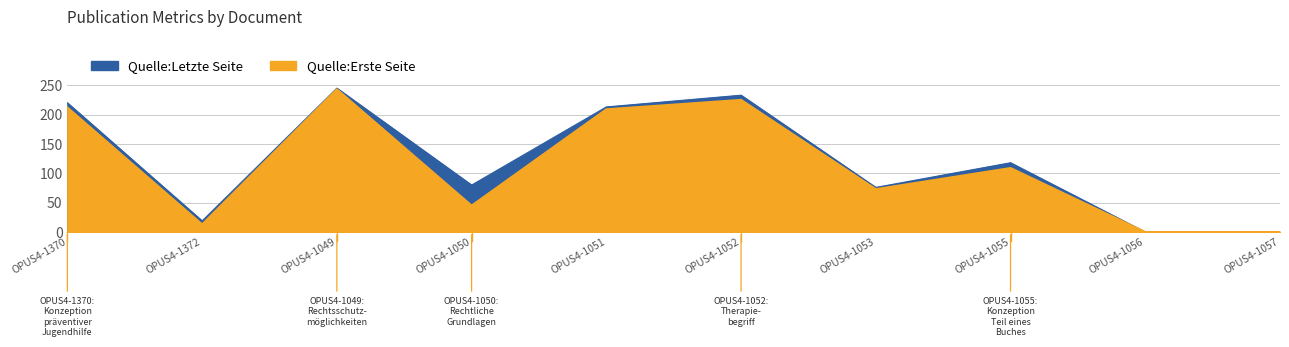

Is it true that Quelle:Erste Seite equals 134 at OPUS4-1056?

False